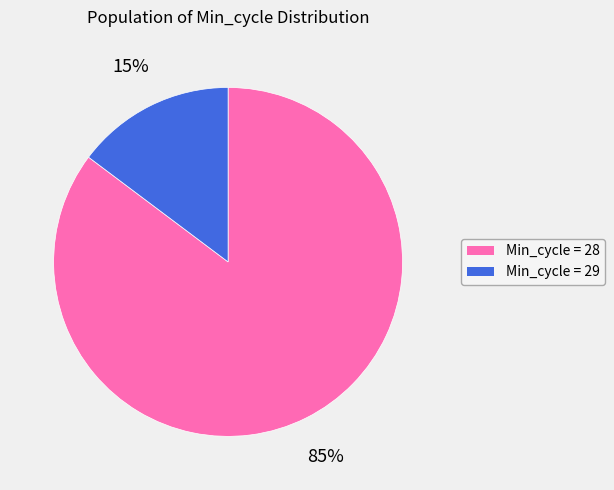

To the nearest percent, what is the average slice percentage?

50%